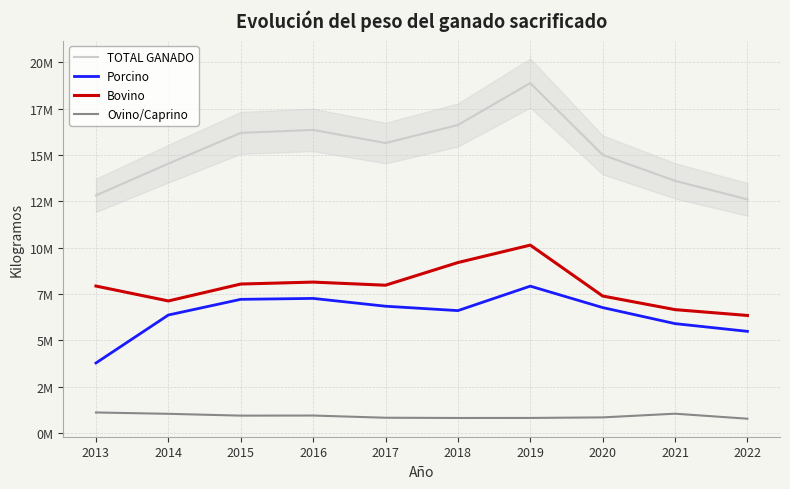

Which series changed the most between 2015 and 2017?

TOTAL GANADO